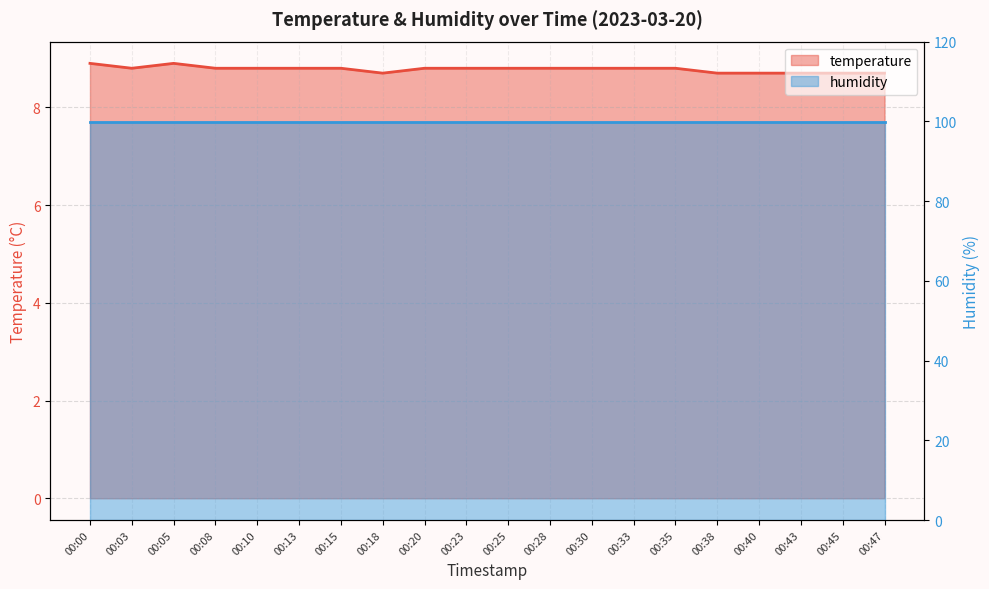

Which category has the lowest value across all series?

00:18